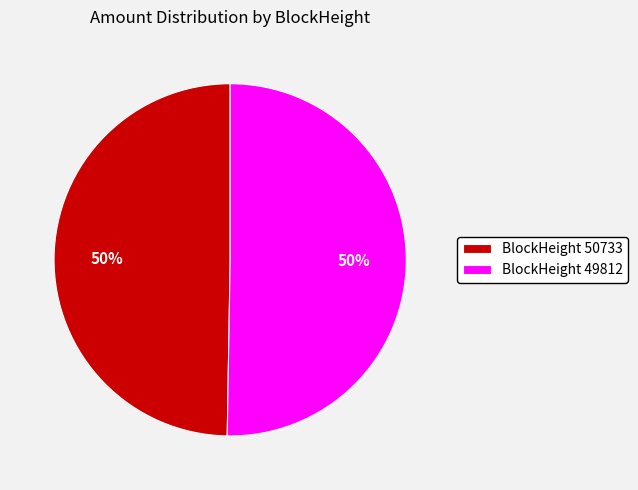

True or false: BlockHeight 49812 accounts for 50% of the total.

True